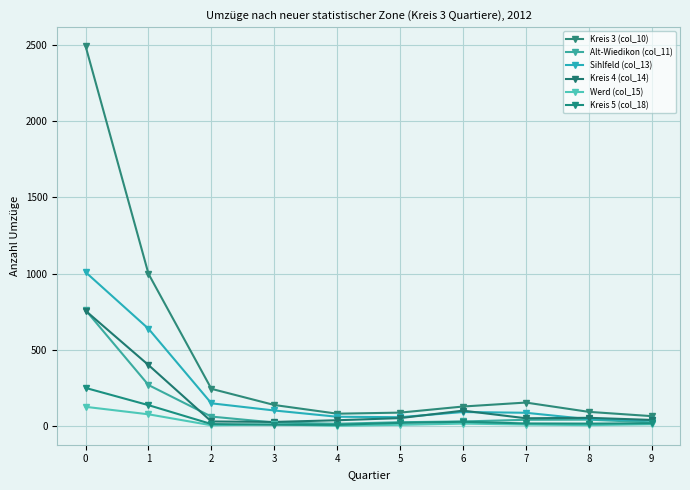

What is the greatest value displayed?

2492